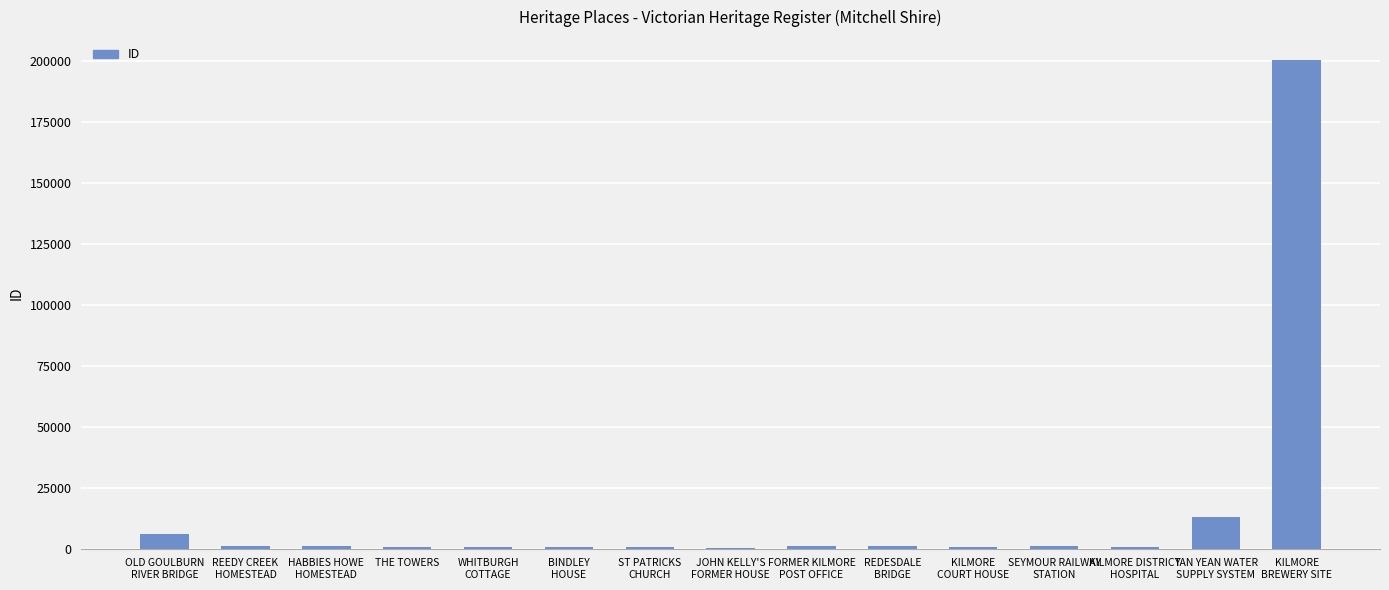

What is the sum of all values?

228864